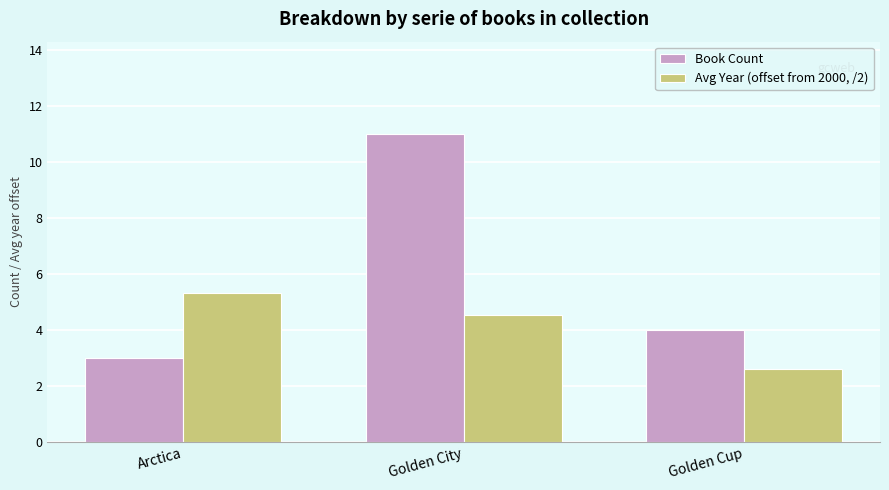

How many Avg Year (offset from 2000, /2) values are between 2 and 5?

2